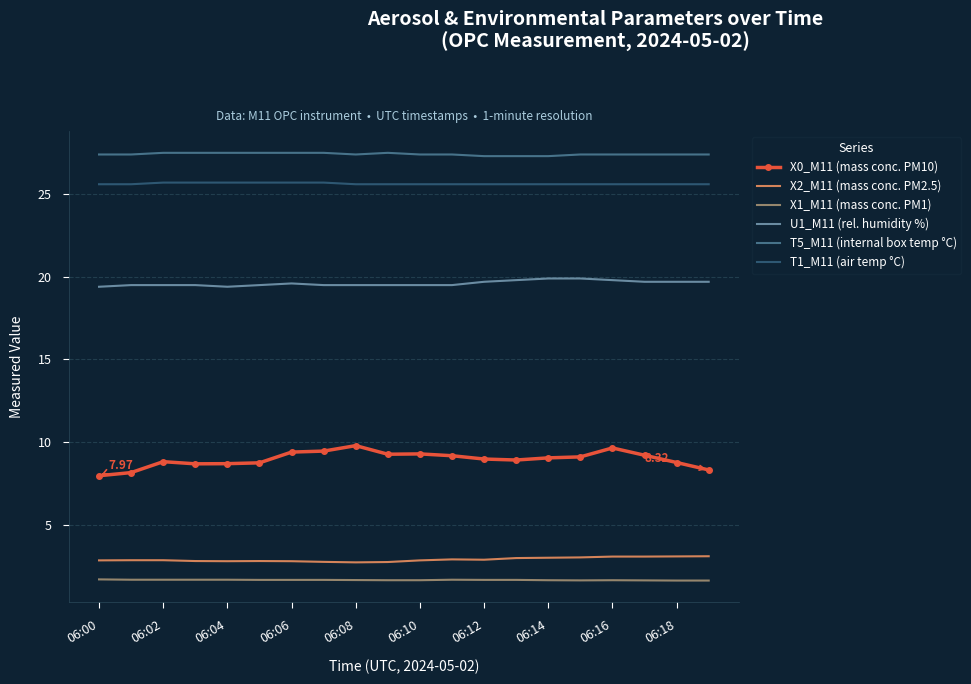

What is the minimum value shown in the chart?

1.6